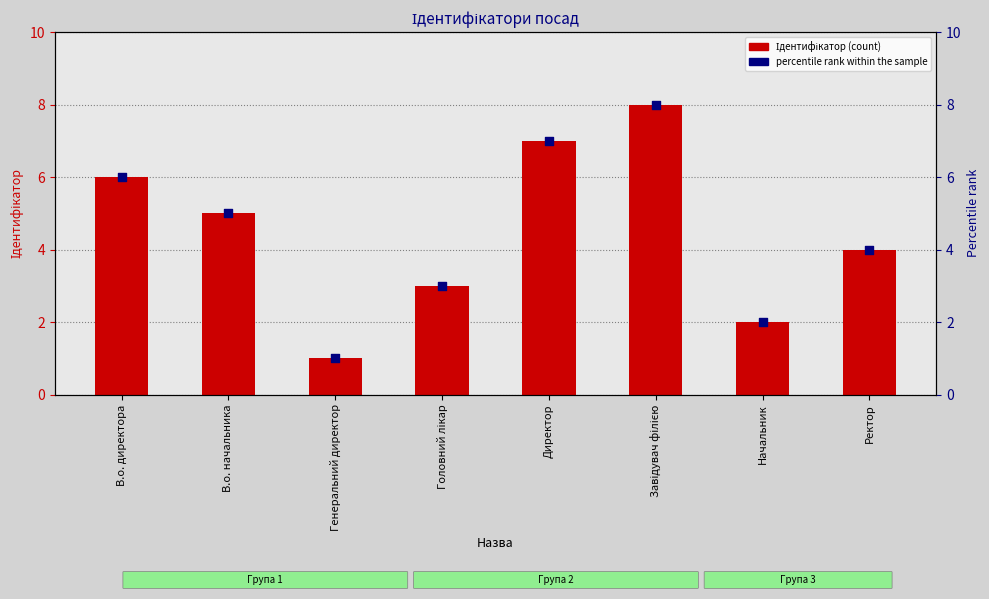

At which category is the sum across all series the highest?

Завідувач філією